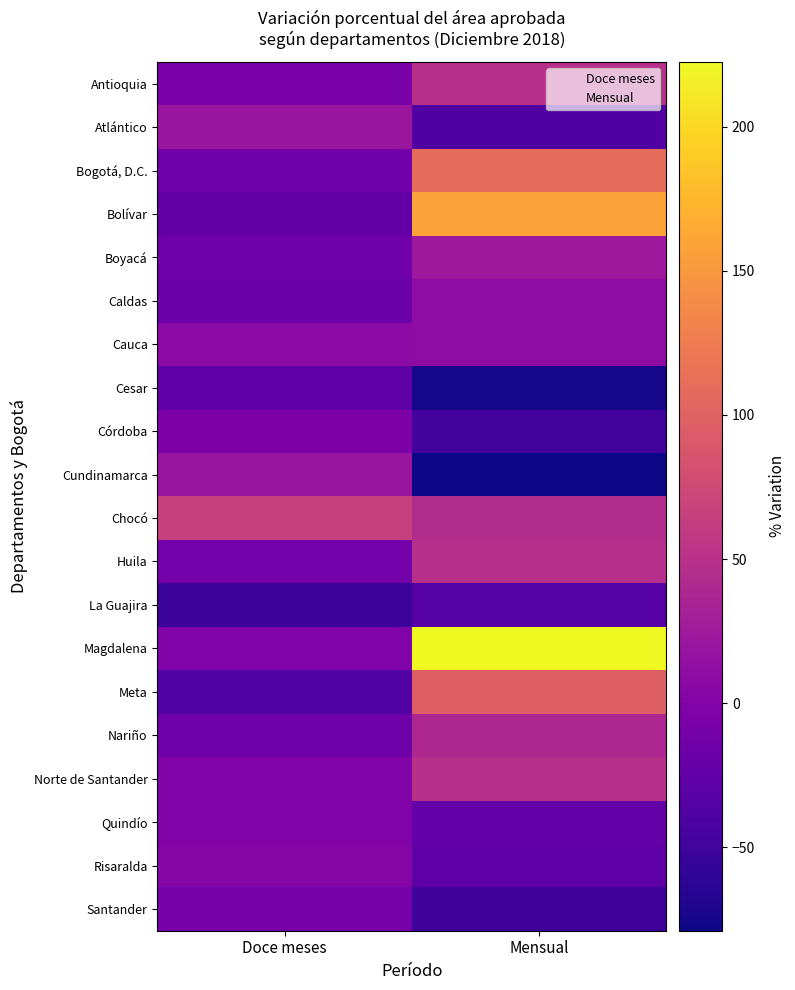

What is the smallest value displayed?

-78.9